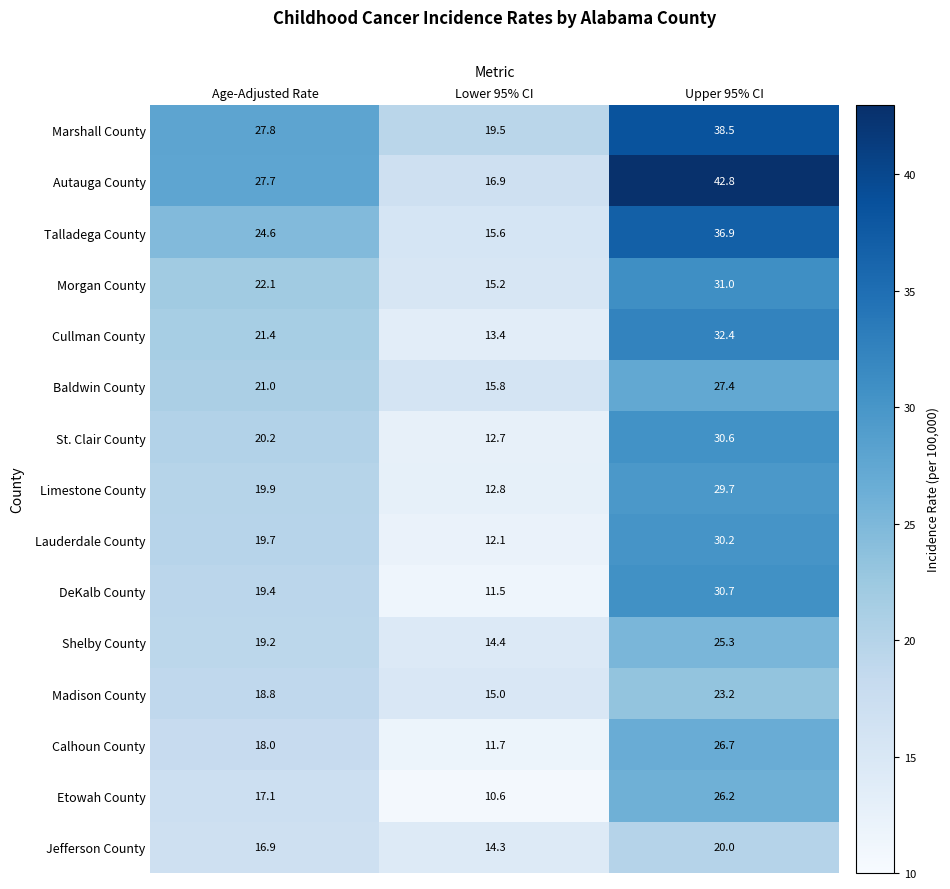

Rank the series by their maximum value, from highest to lowest.

Autauga County, Marshall County, Talladega County, Cullman County, Morgan County, DeKalb County, St. Clair County, Lauderdale County, Limestone County, Baldwin County, Calhoun County, Etowah County, Shelby County, Madison County, Jefferson County